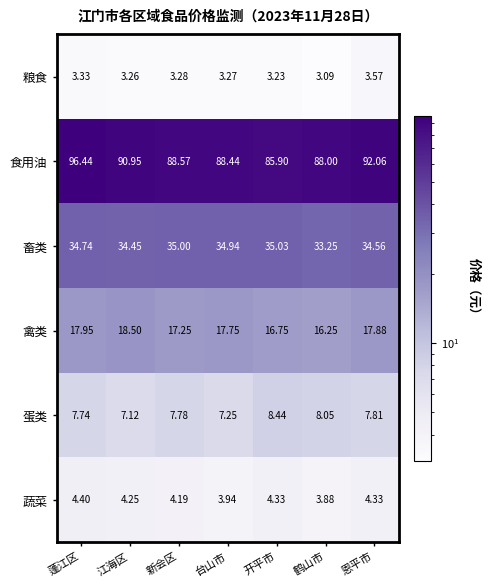

Which category has the highest value in the 食用油 series?

蓬江区